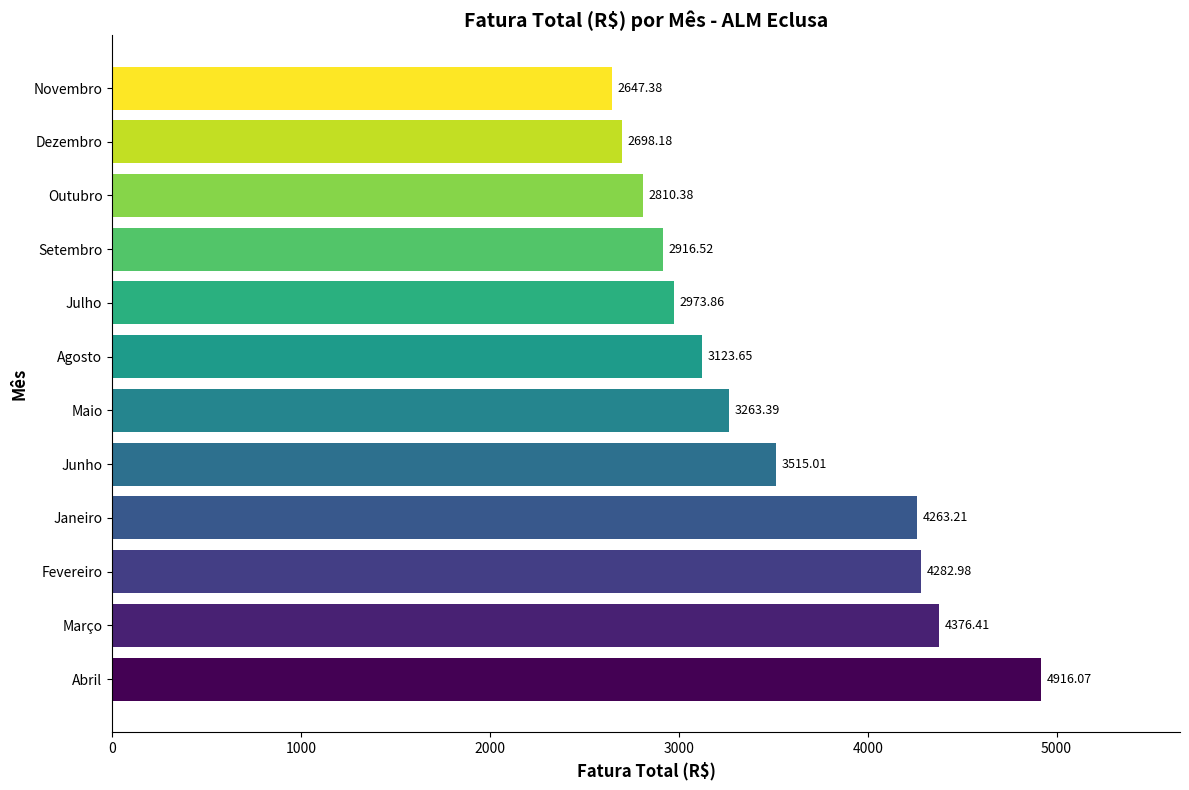

Which category has the highest value across all series?

Abril